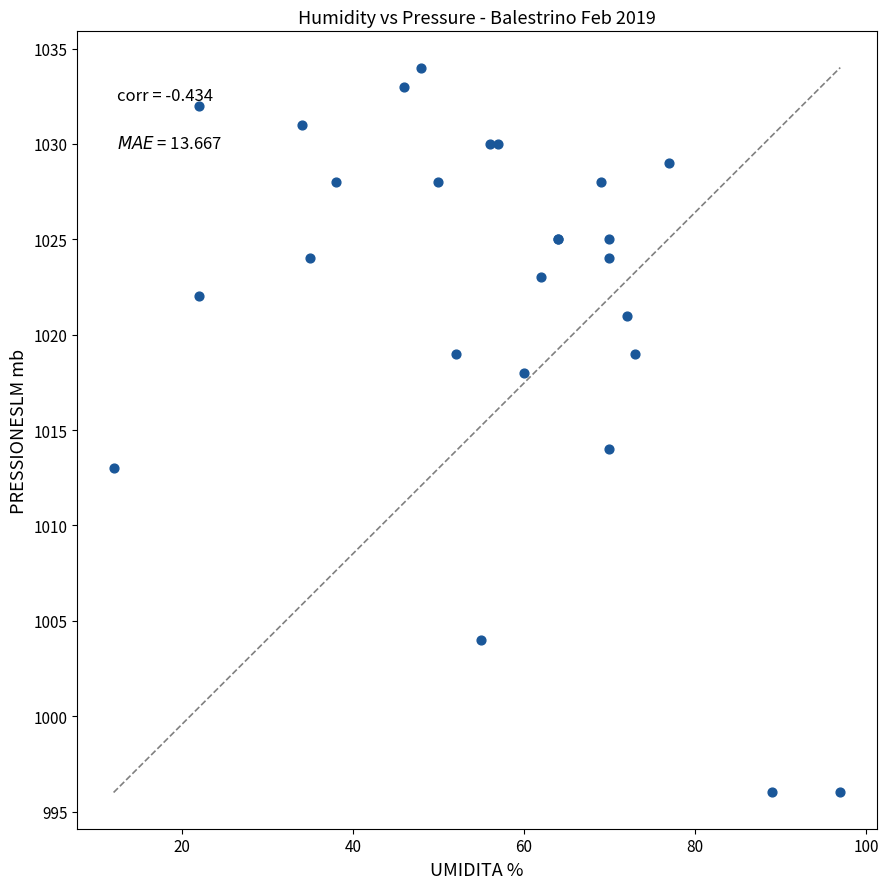

What Y value in the scatter plot is closest to 1015?

1014